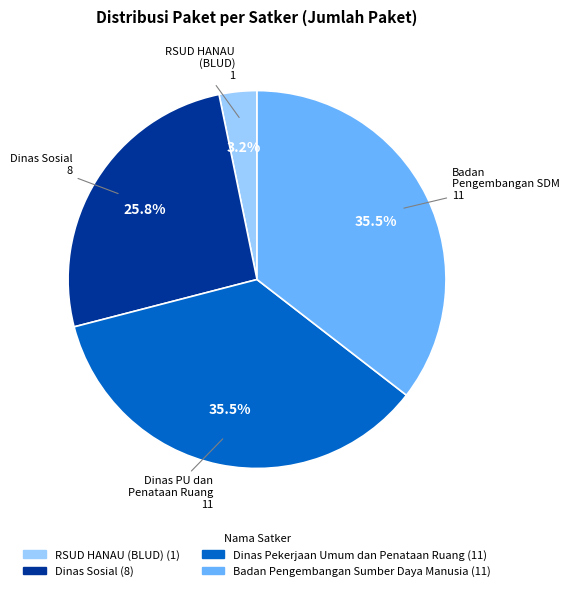

Does any single category account for the majority?

No